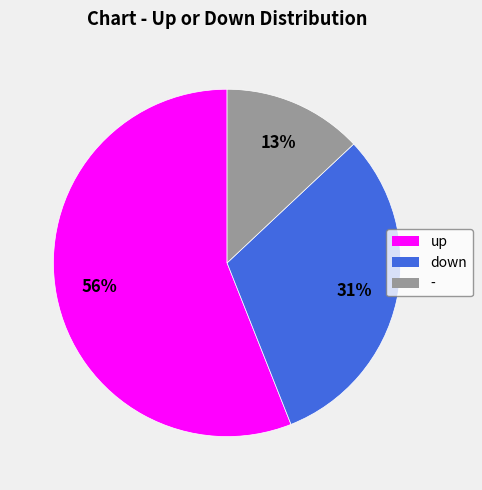

Does down account for over 50% of the chart?

No